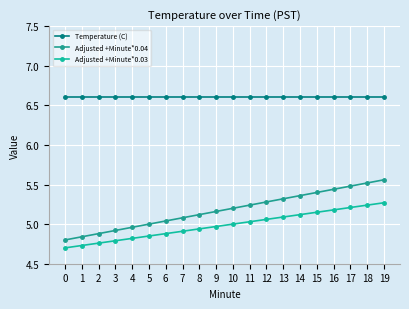

Reading left to right, list all the values displayed in this chart.

Temperature (C): 6.6	6.6	6.6	6.6	6.6	6.6	6.6	6.6	6.6	6.6	6.6	6.6	6.6	6.6	6.6	6.6	6.6	6.6	6.6	6.6
Adjusted +Minute*0.04: 4.8	4.8	4.9	4.9	5.0	5.0	5.0	5.1	5.1	5.2	5.2	5.2	5.3	5.3	5.4	5.4	5.4	5.5	5.5	5.6
Adjusted +Minute*0.03: 4.7	4.7	4.8	4.8	4.8	4.9	4.9	4.9	4.9	5.0	5.0	5.0	5.1	5.1	5.1	5.2	5.2	5.2	5.2	5.3